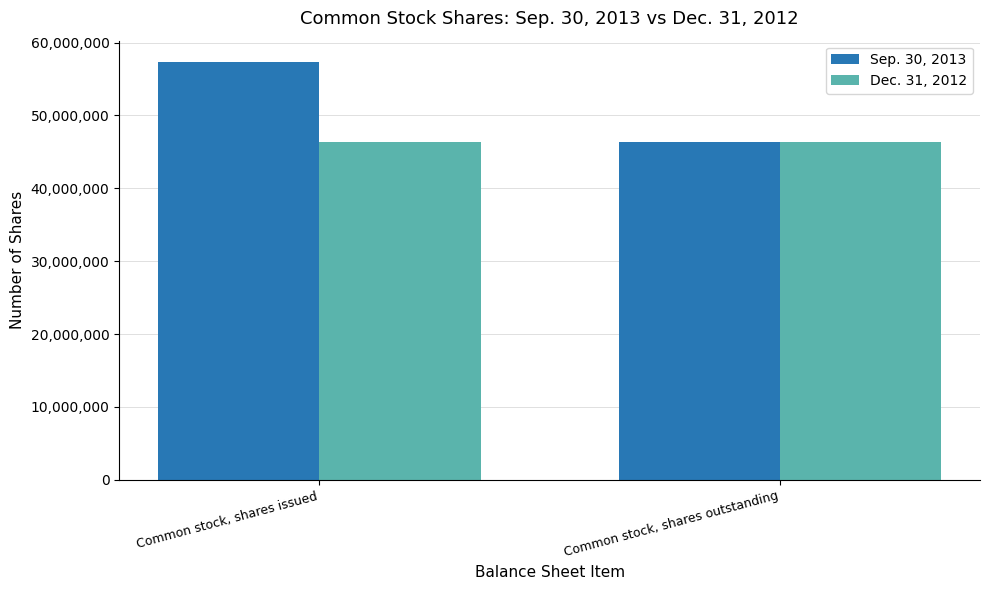

At which label does Sep. 30, 2013 reach its peak?

Common stock, shares issued